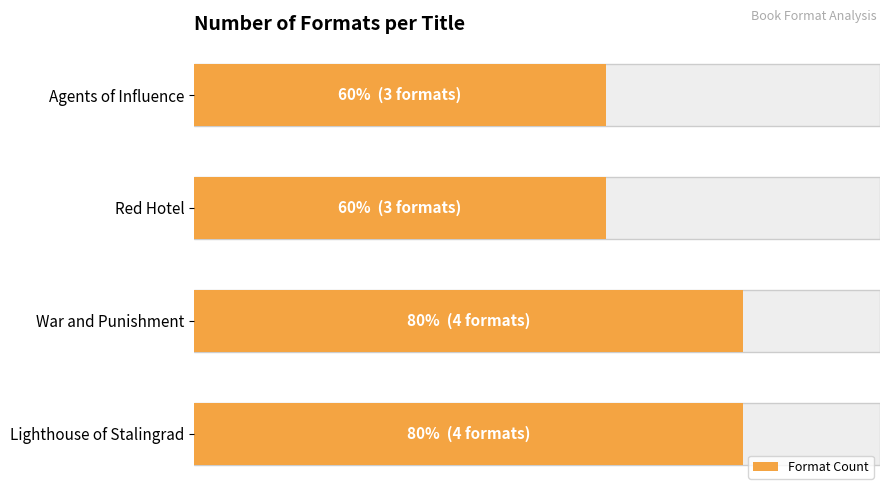

Between Lighthouse of Stalingrad and War and Punishment, which is larger?

Lighthouse of Stalingrad